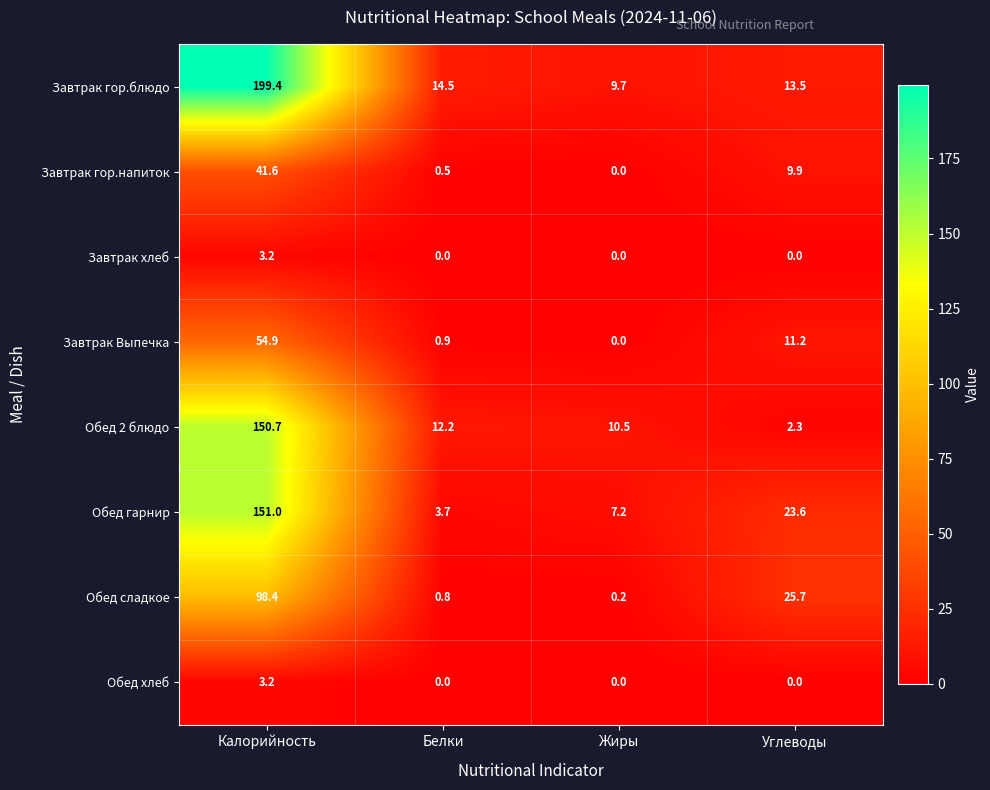

Which series changed the most between Калорийность and Белки?

Завтрак гор.блюдо